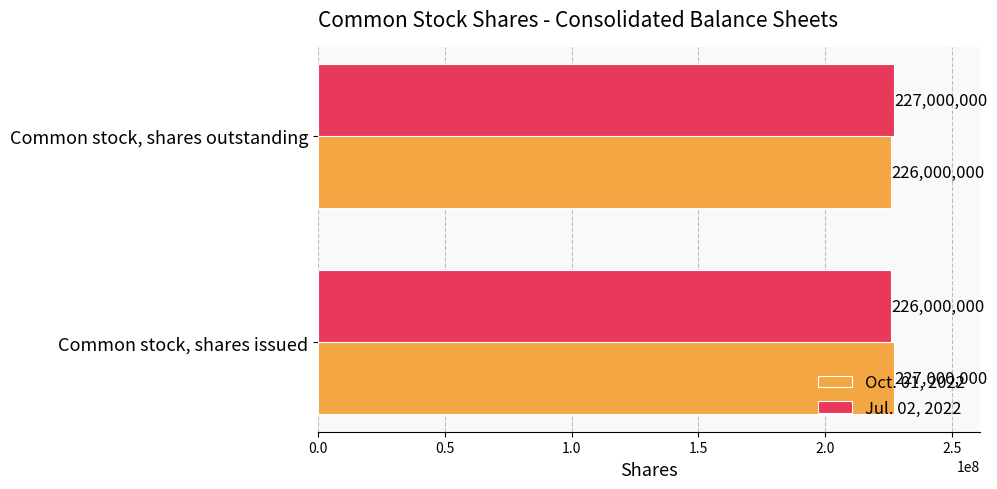

What is the sum of the Oct. 01, 2022 values at Common stock, shares outstanding and Common stock, shares issued?

453000000